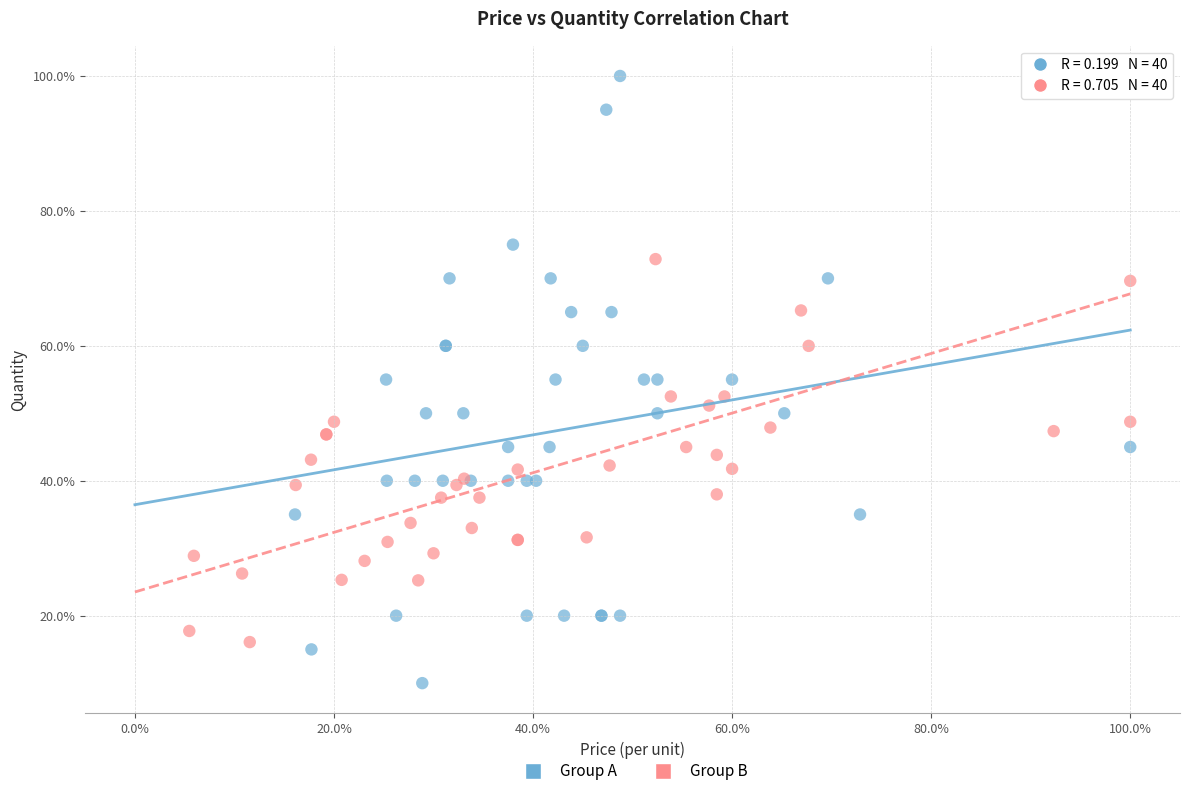

What are all the series names shown in the legend?

Group A, Group B